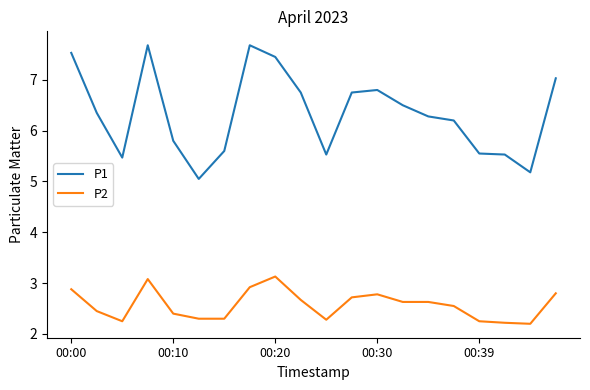

Rank the series by their maximum value, from highest to lowest.

P1, P2